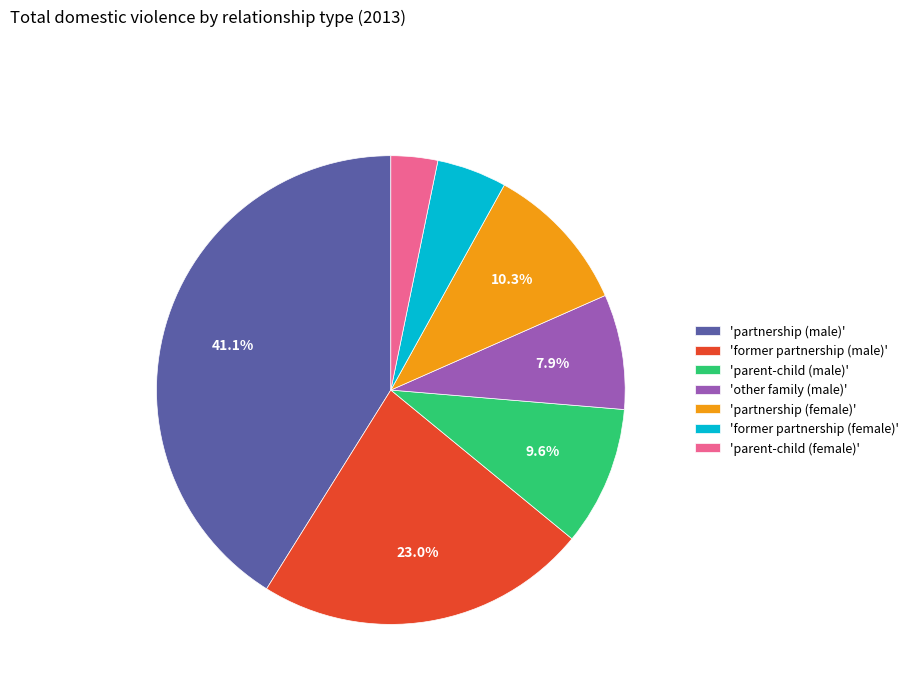

What percentage is NOT represented by 'former partnership (male)'?

77.0%